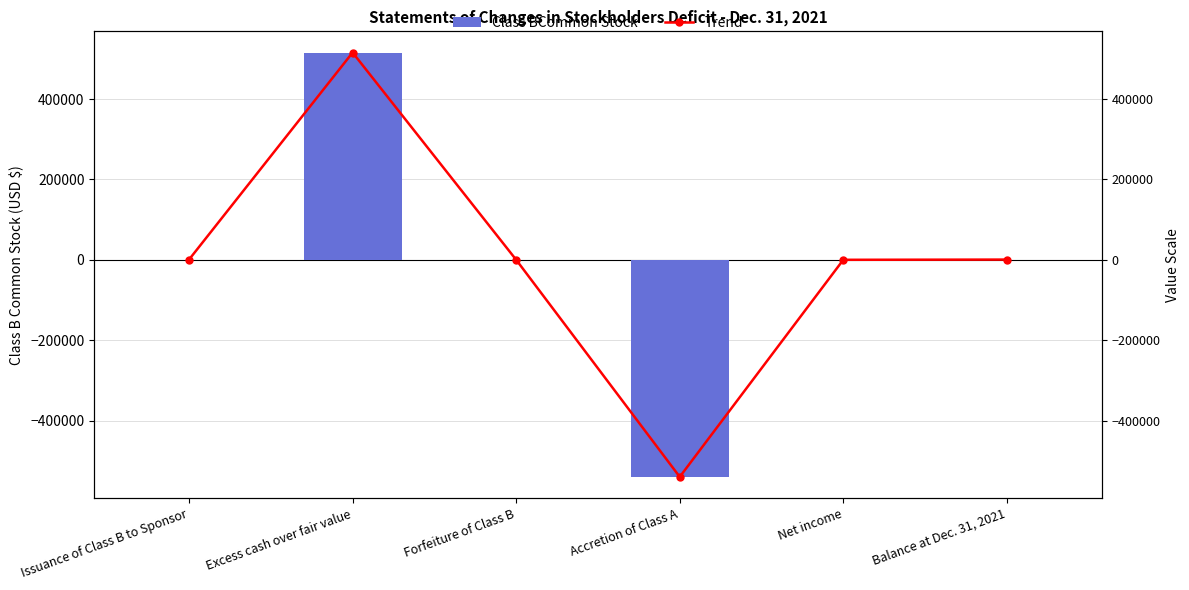

What position from the left is Issuance of Class B to Sponsor?

1